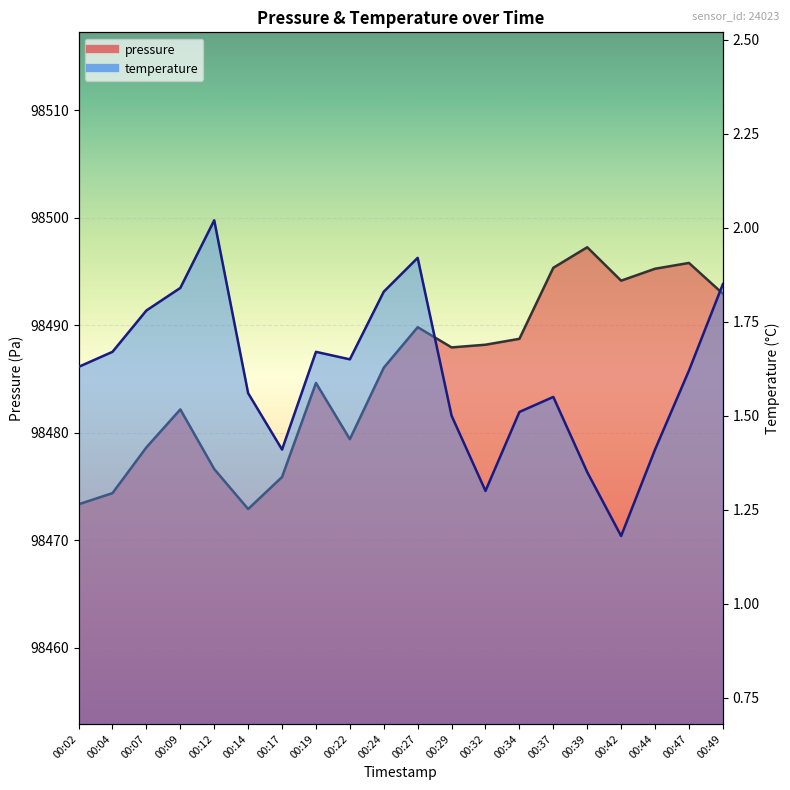

How many data points does each series have?

20